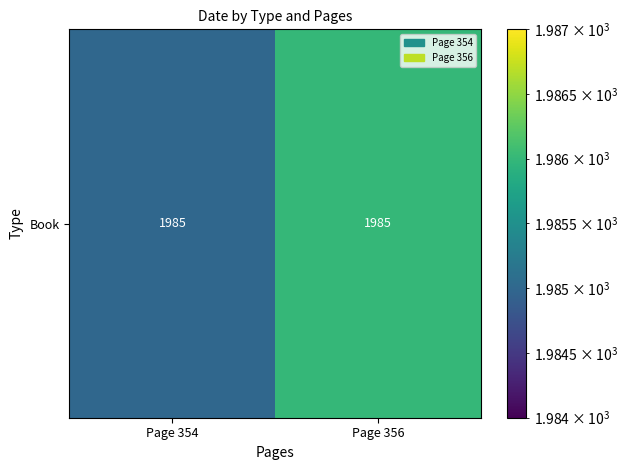

Between Page 354 and Page 356, which is larger?

Page 356